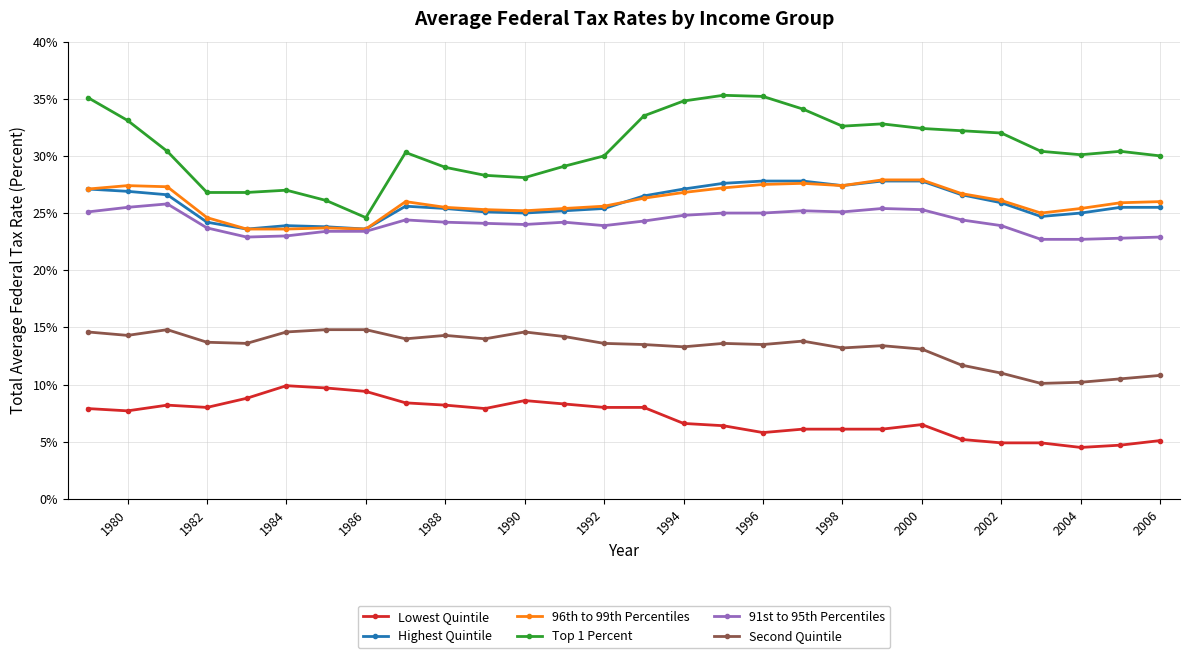

Which series has the largest total across all categories?

Top 1 Percent